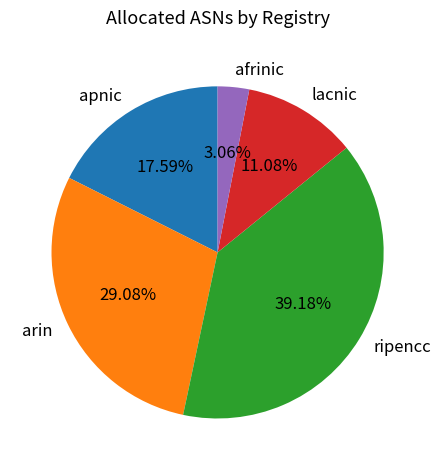

What is the smallest slice in the pie chart?

afrinic